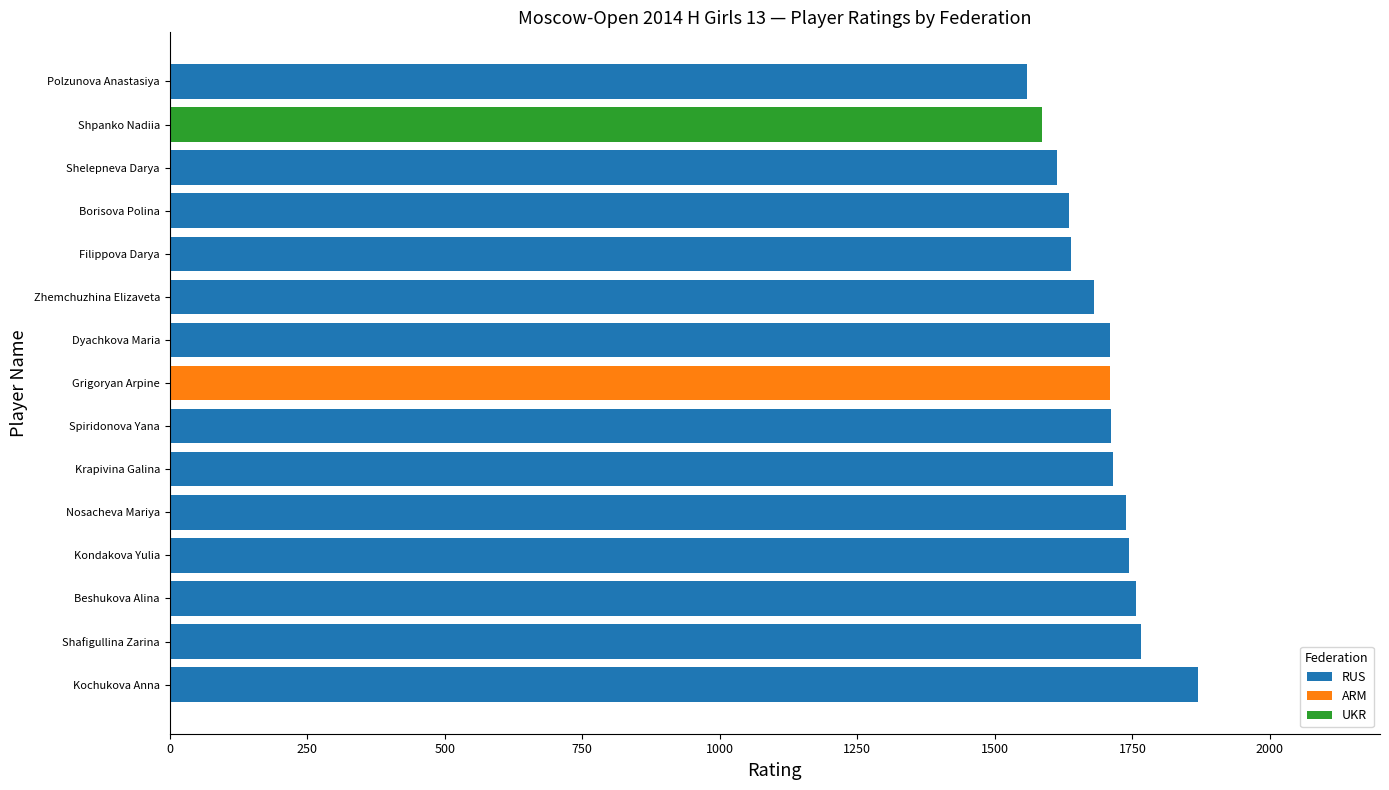

The RUS series shows 1709 at Dyachkova Maria. True or false?

True